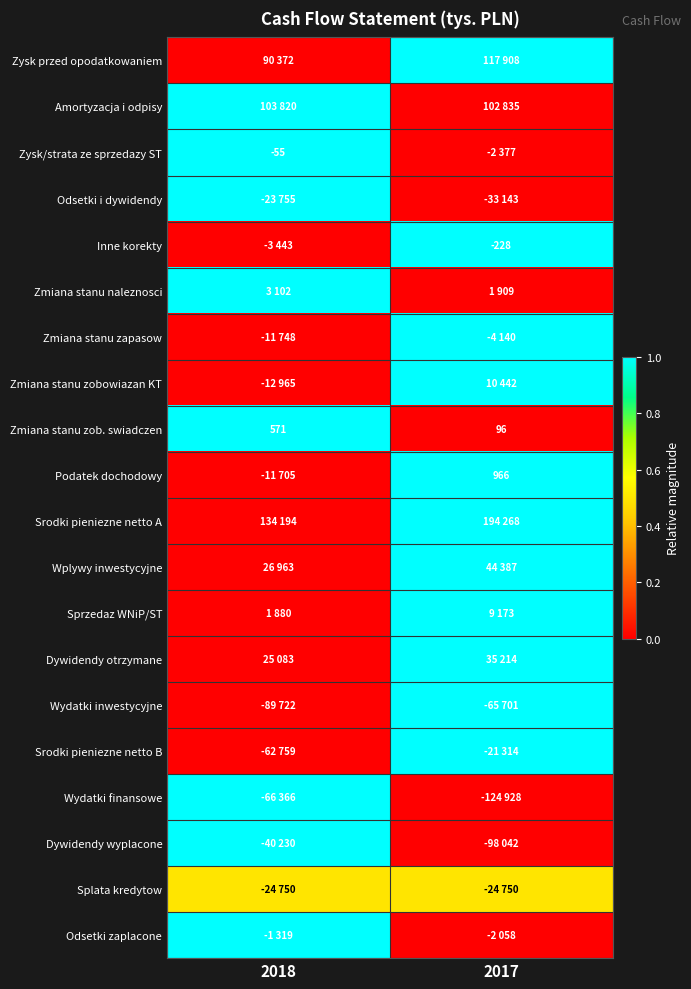

The value of Podatek dochodowy at 2017 is 966.0. True or false?

True